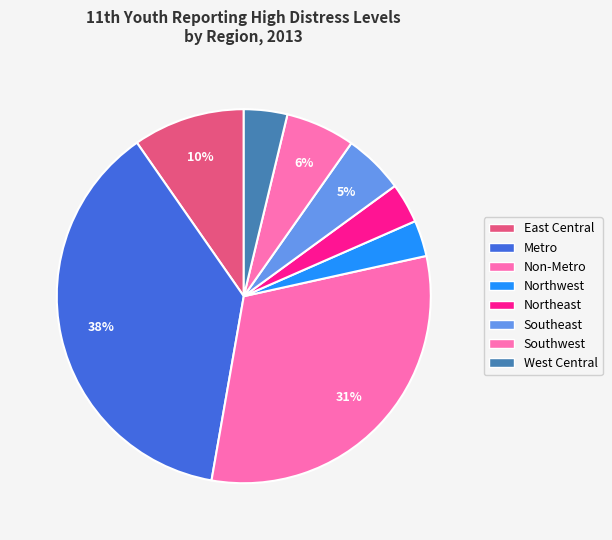

To the nearest percent, what is the average slice percentage?

12%